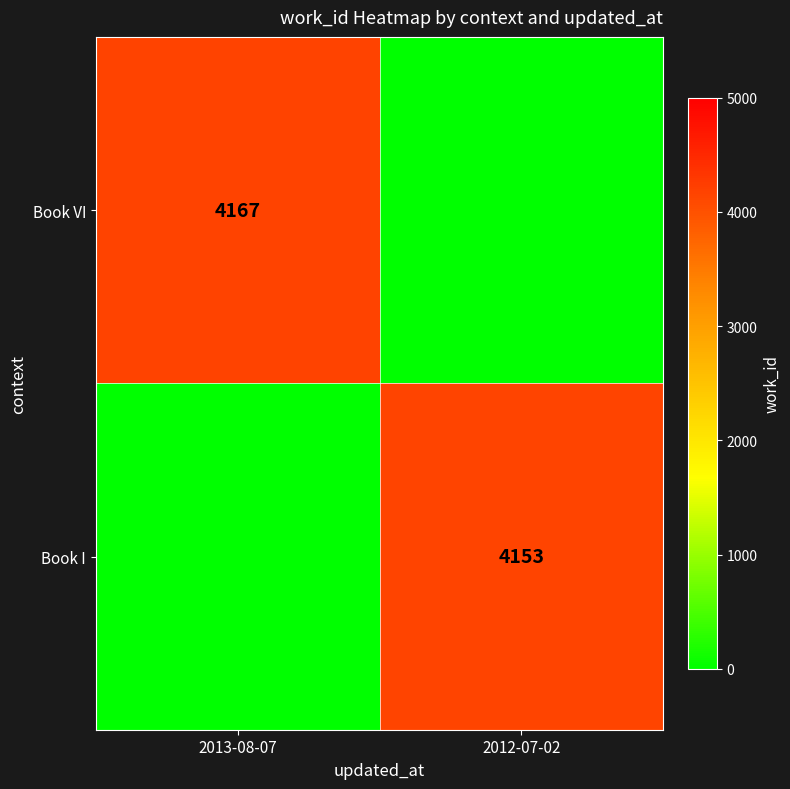

The value of Book VI at 2013-08-07 is 4167. True or false?

True